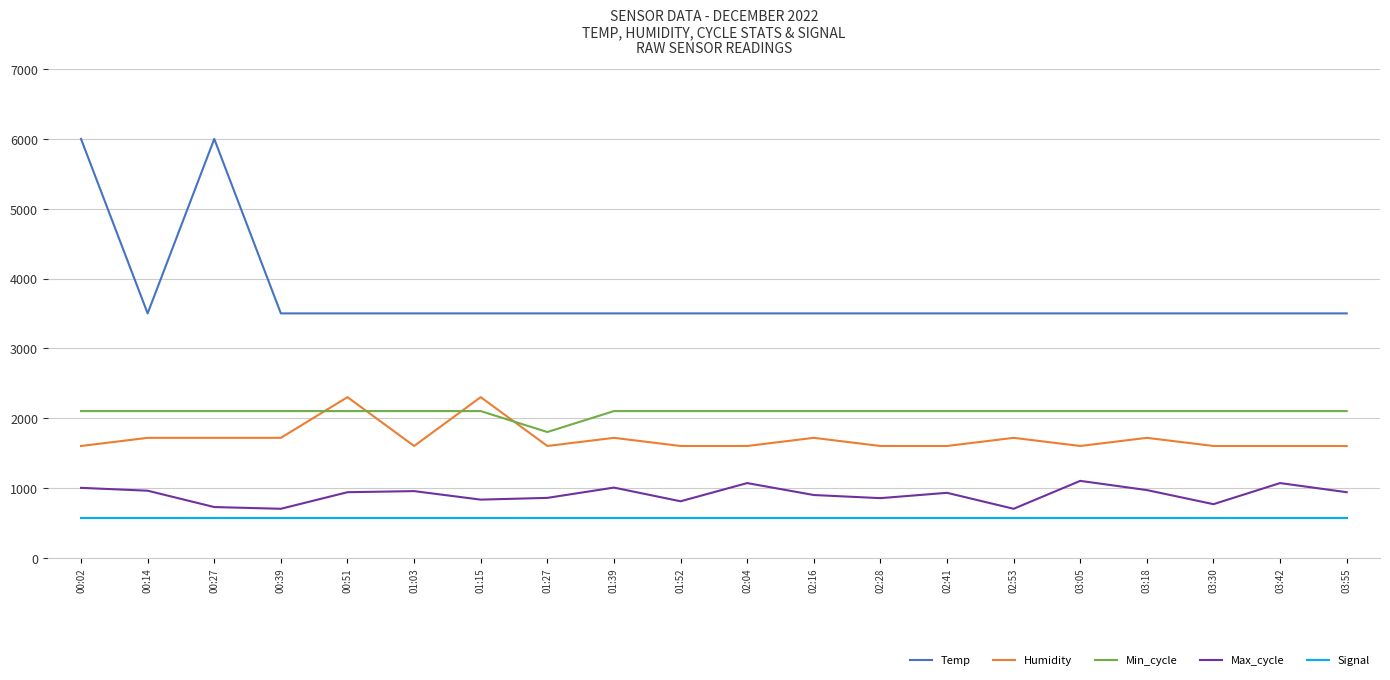

What is the total value across all series at 02:16?

8788.9